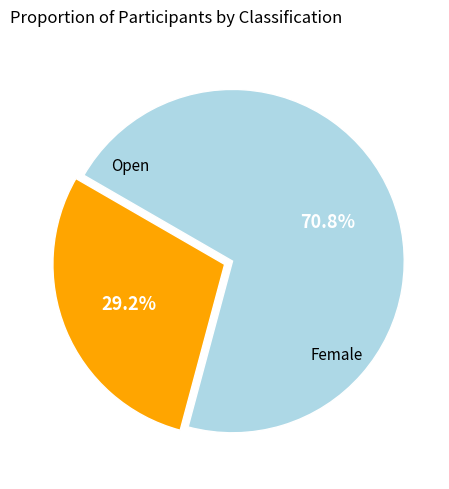

Does any single category account for the majority?

Yes